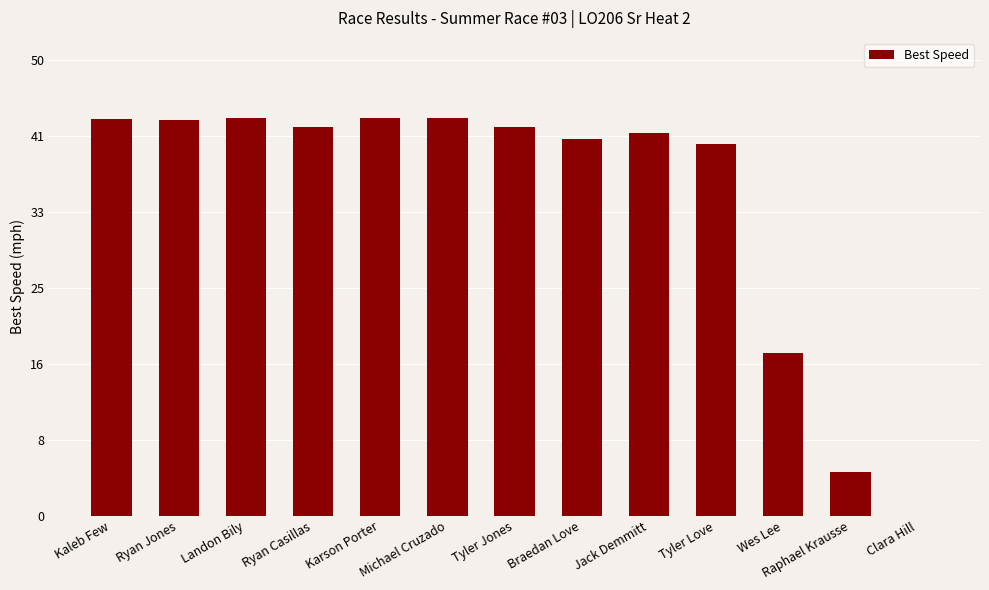

Are the bars horizontal?

No